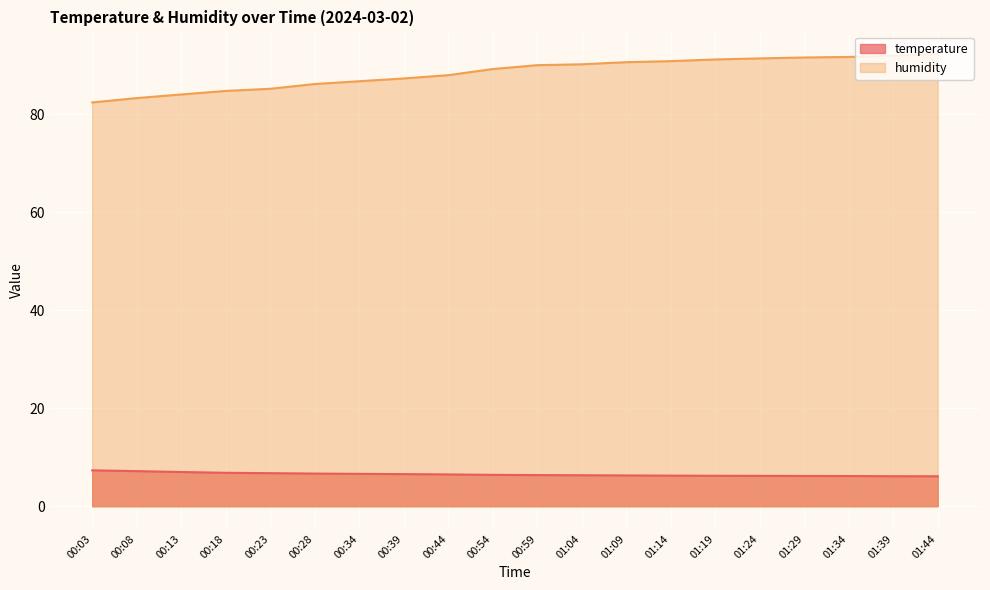

At 00:18, list the series in order from smallest to largest.

temperature, humidity